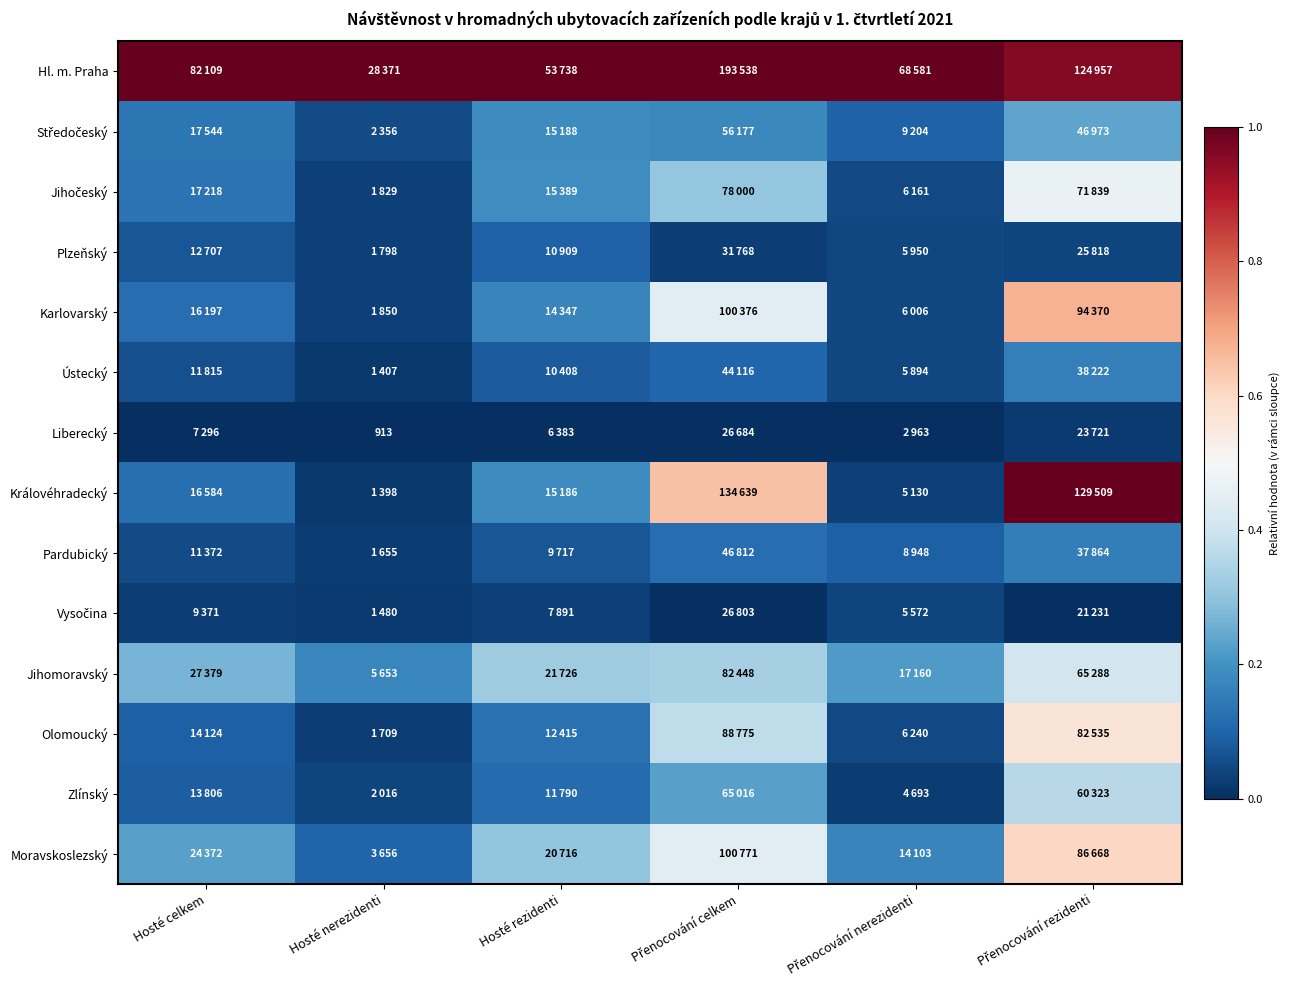

At Přenocování rezidenti, list the series in order from smallest to largest.

Vysočina, Liberecký, Plzeňský, Pardubický, Ústecký, Středočeský, Zlínský, Jihomoravský, Jihočeský, Olomoucký, Moravskoslezský, Karlovarský, Hl. m. Praha, Královéhradecký